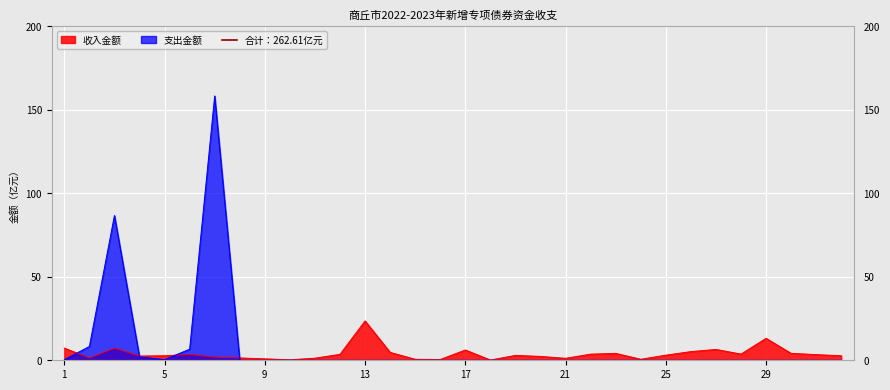

Rank the series at 15 from lowest to highest value.

支出金额, 收入金额